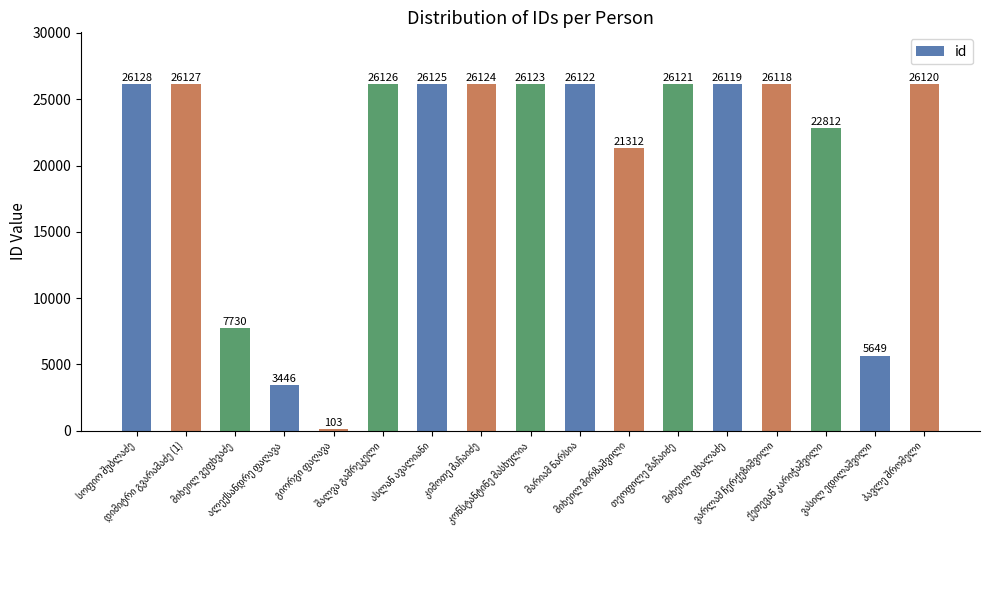

Reading left to right, what are all the values shown in this chart?

26128	26127	7730	3446	103	26126	26125	26124	26123	26122	21312	26121	26119	26118	22812	5649	26120